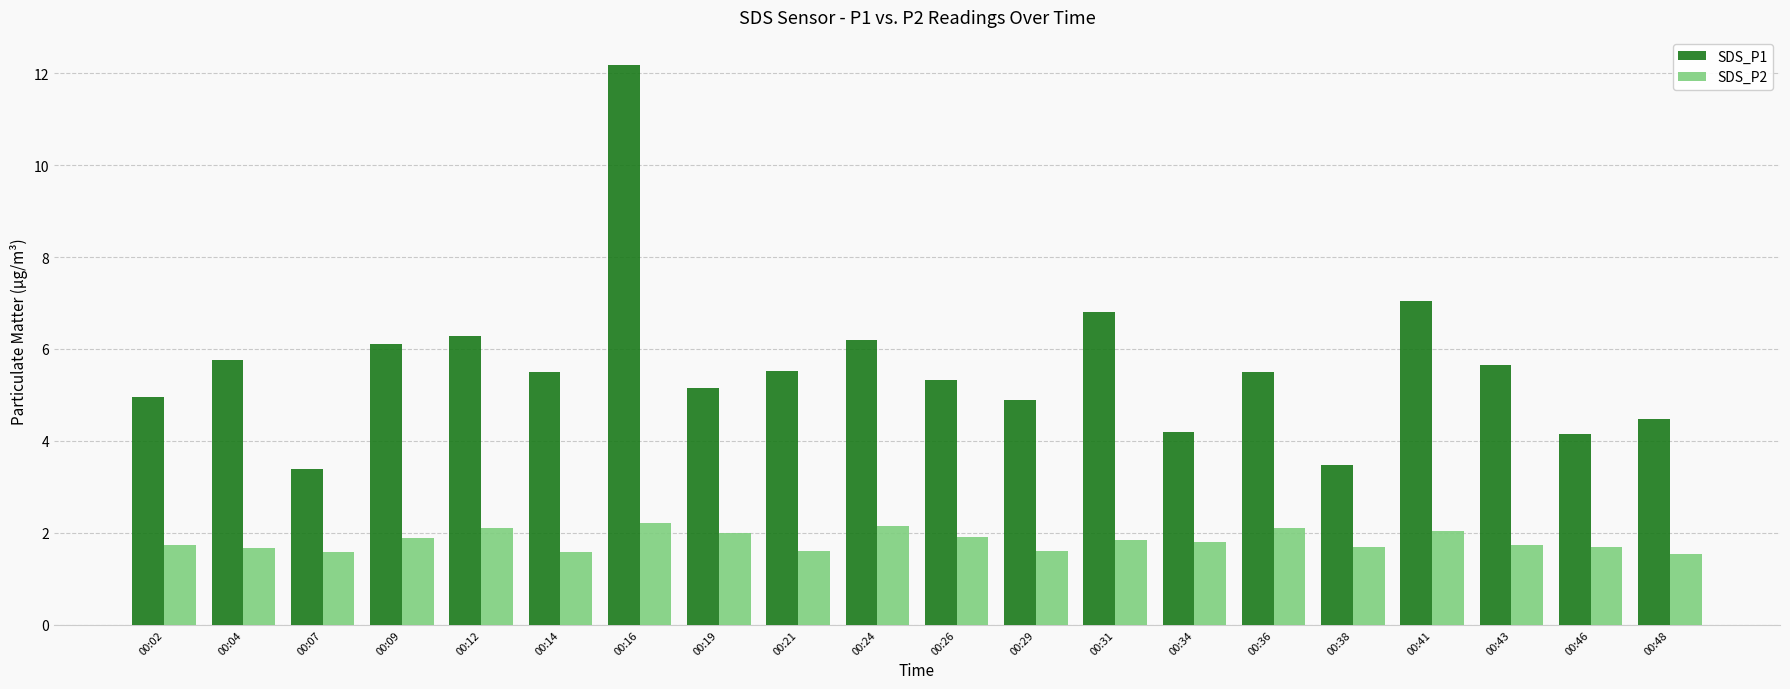

Is it true that SDS_P1 equals 4.2 at 00:46?

True